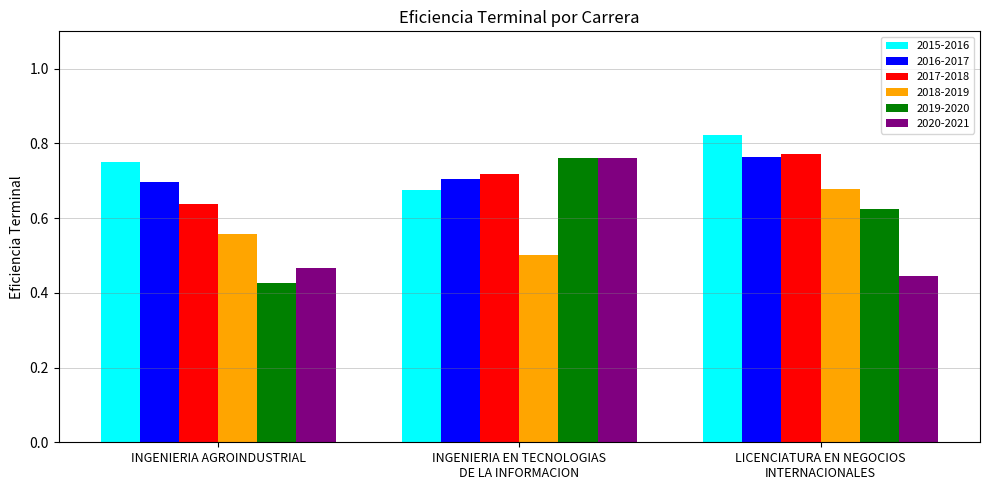

What are all the series names shown in the legend?

2015-2016, 2016-2017, 2017-2018, 2018-2019, 2019-2020, 2020-2021